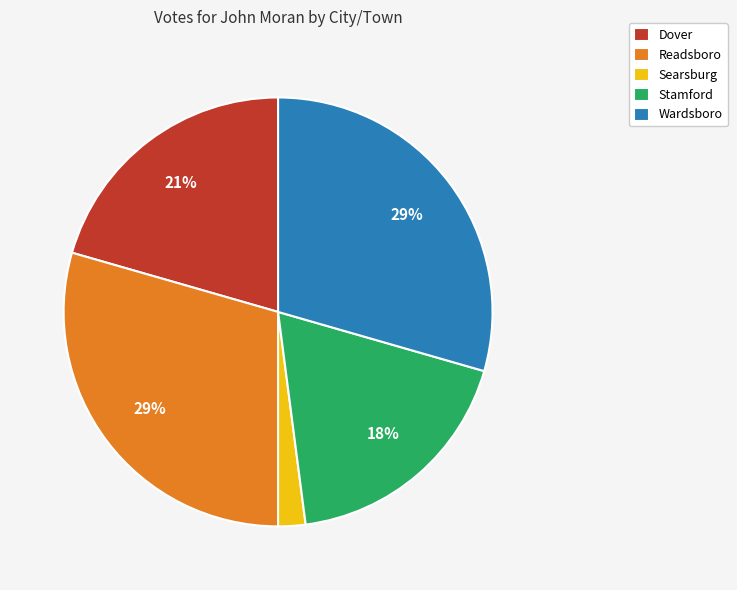

Is it true that Stamford is 26% of the pie?

False